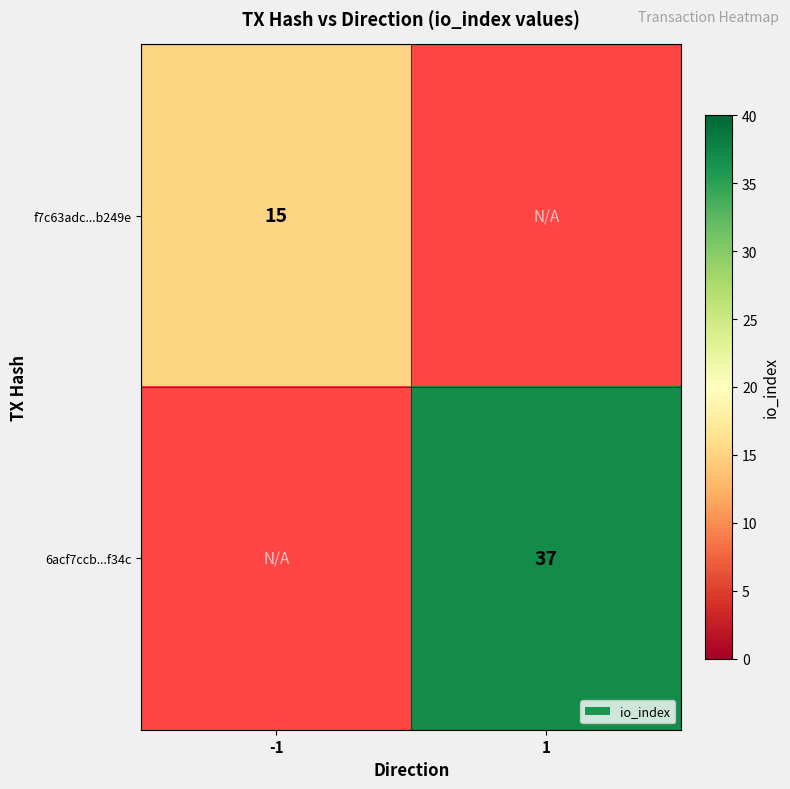

Between -1 and 1, which is larger?

1